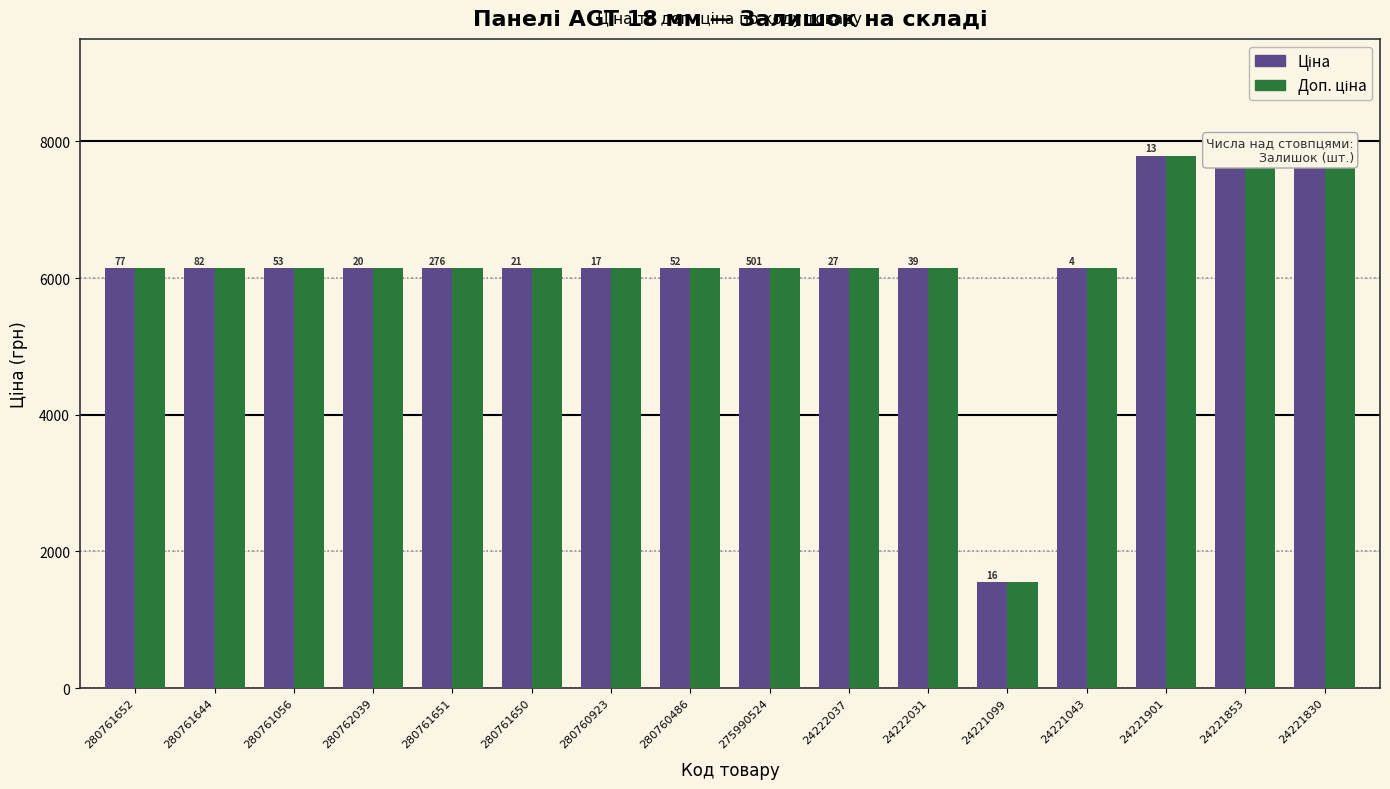

Reading left to right, extract all data points from this chart.

Ціна: 6143.2	6143.2	6143.2	6143.2	6143.2	6143.2	6143.2	6143.2	6143.2	6143.2	6143.2	1547.7	6143.2	7792.9	7792.9	7792.9
Доп. ціна: 6143.2	6143.2	6143.2	6143.2	6143.2	6143.2	6143.2	6143.2	6143.2	6143.2	6143.2	1548.0	6143.2	7792.9	7792.9	7792.9